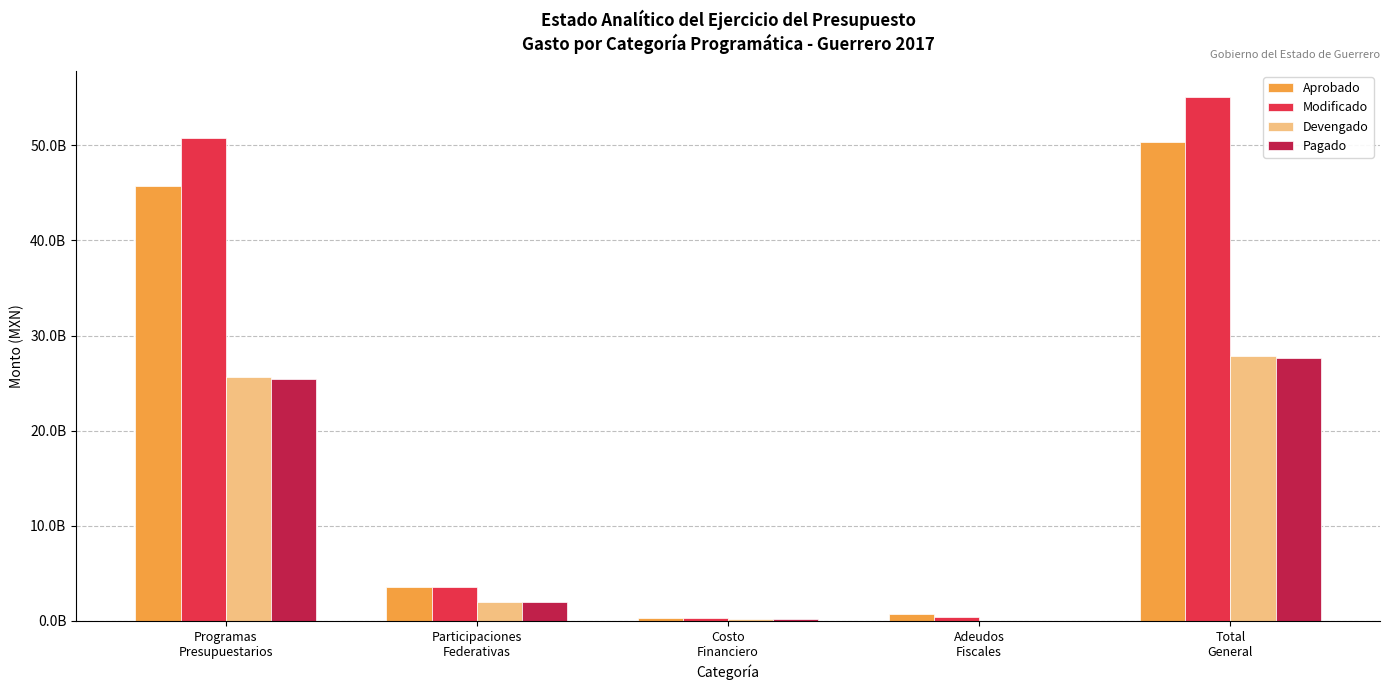

What is the total value across all series at Programas
Presupuestarios?

147640960511.6